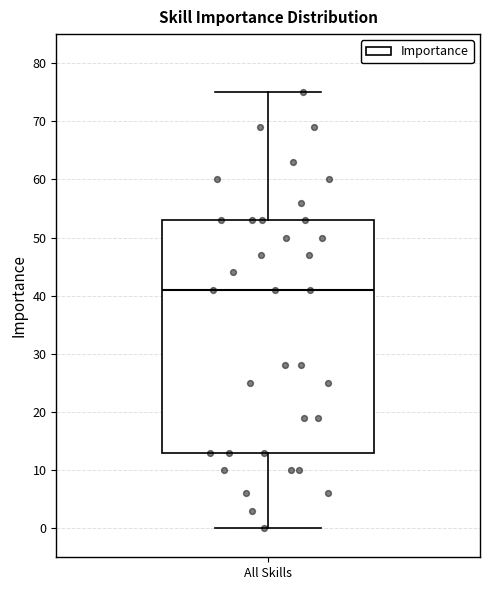

Read this box plot against the y-axis: the position of the median line, the range covered by the box, and the ends of both whiskers. The values are not printed on the chart, so give them approximately, as read against the axis.

median 41, box 13 to 53, whiskers 0 to 75